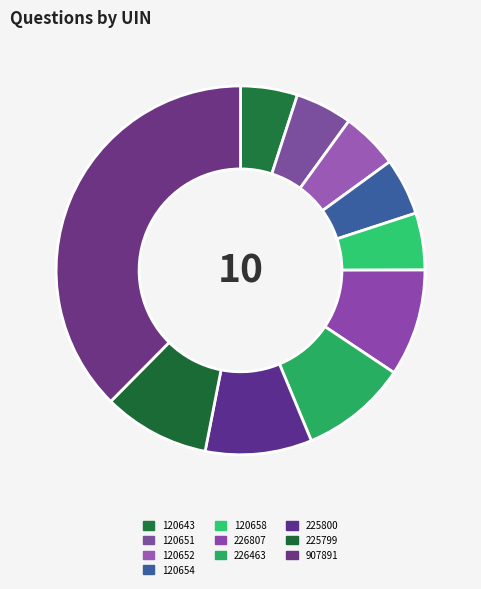

What percentage is NOT represented by 120654?

95.0%